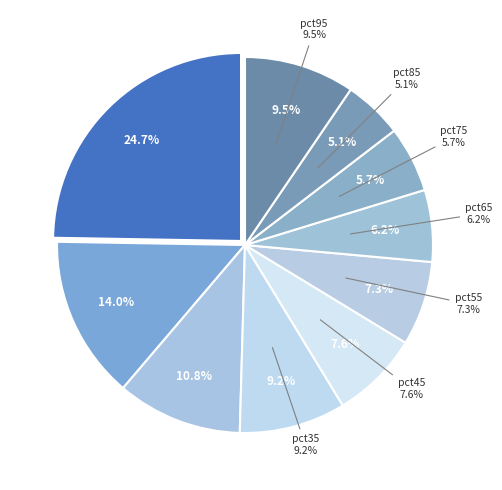

Which slice is the smallest?

pct85